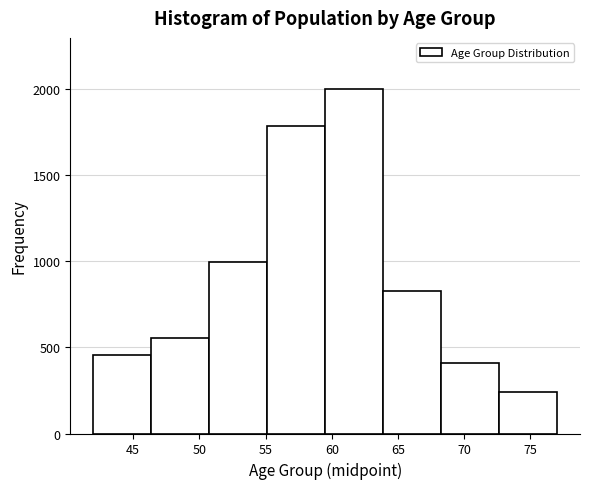

Reading left to right, transcribe this chart: for each bar, give the range it covers on the x-axis and its height. Neither the bar edges nor the heights are printed on the chart, so give them approximately, as read against the axes.

42.0 to 46.5: 450
46.5 to 51.0: 550
51.0 to 55.0: 1000
55.0 to 59.5: 1800
59.5 to 64.0: 2000
64.0 to 68.5: 850
68.5 to 72.5: 400
72.5 to 77.0: 250